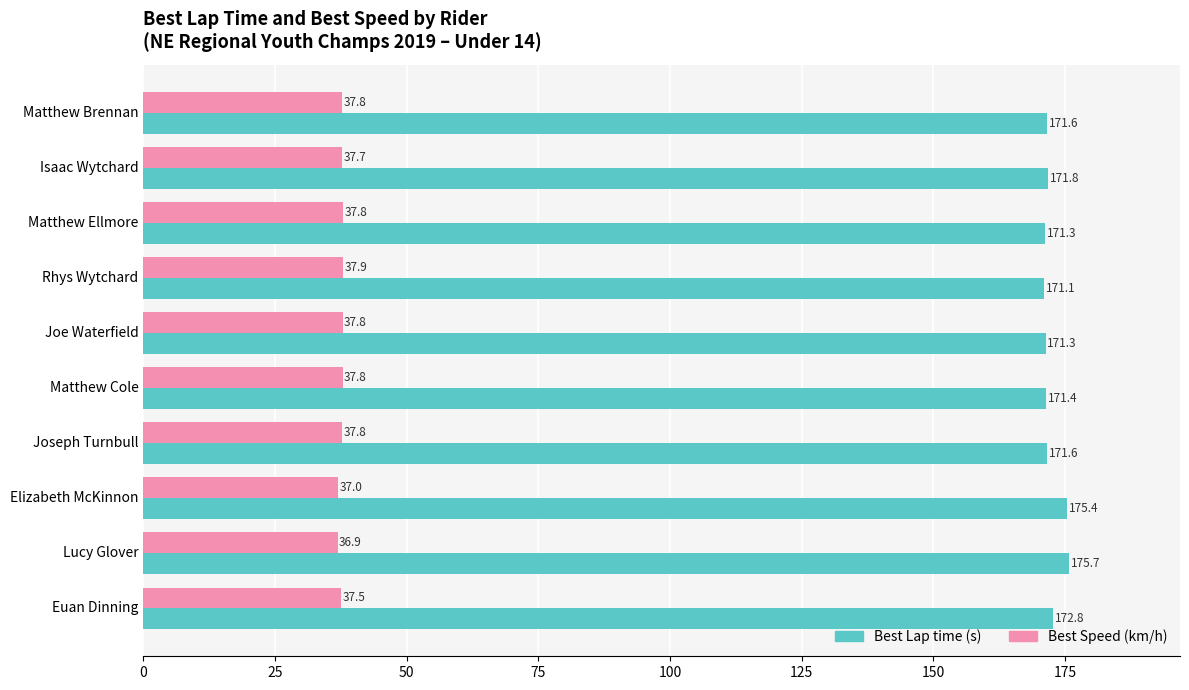

At which category does the chart reach its peak across all series?

Lucy Glover